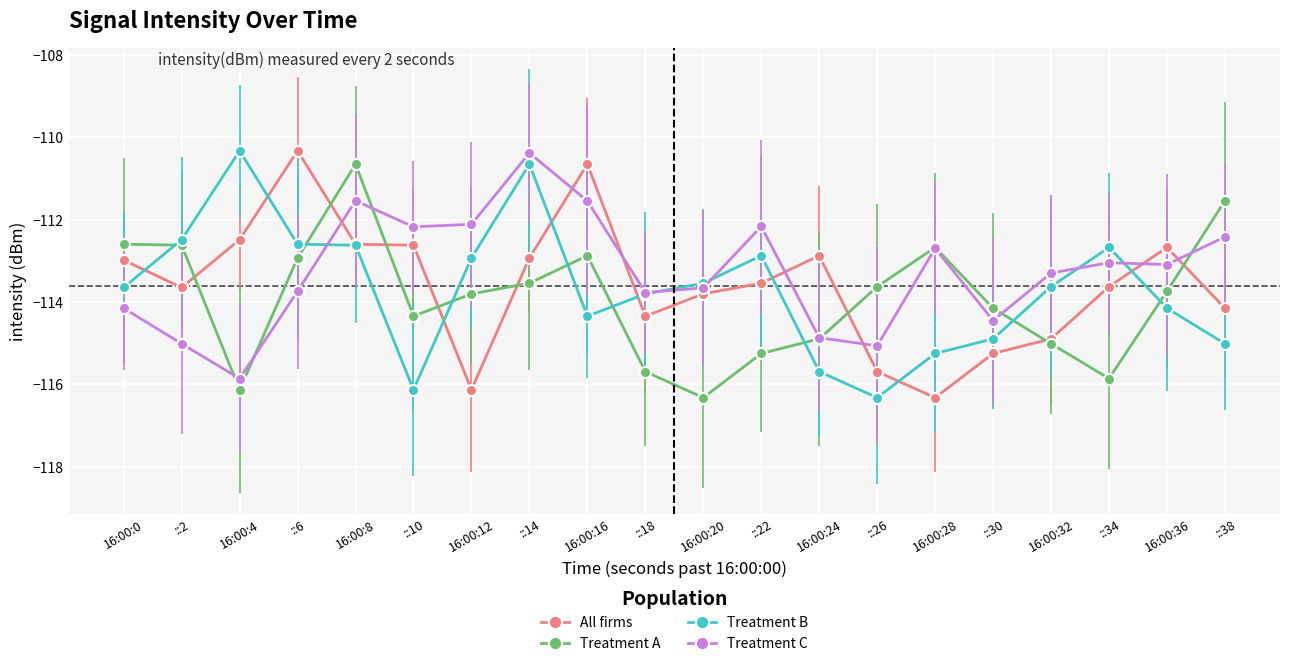

Where do Treatment B and All firms first cross each other?

16:00:0 and ::2